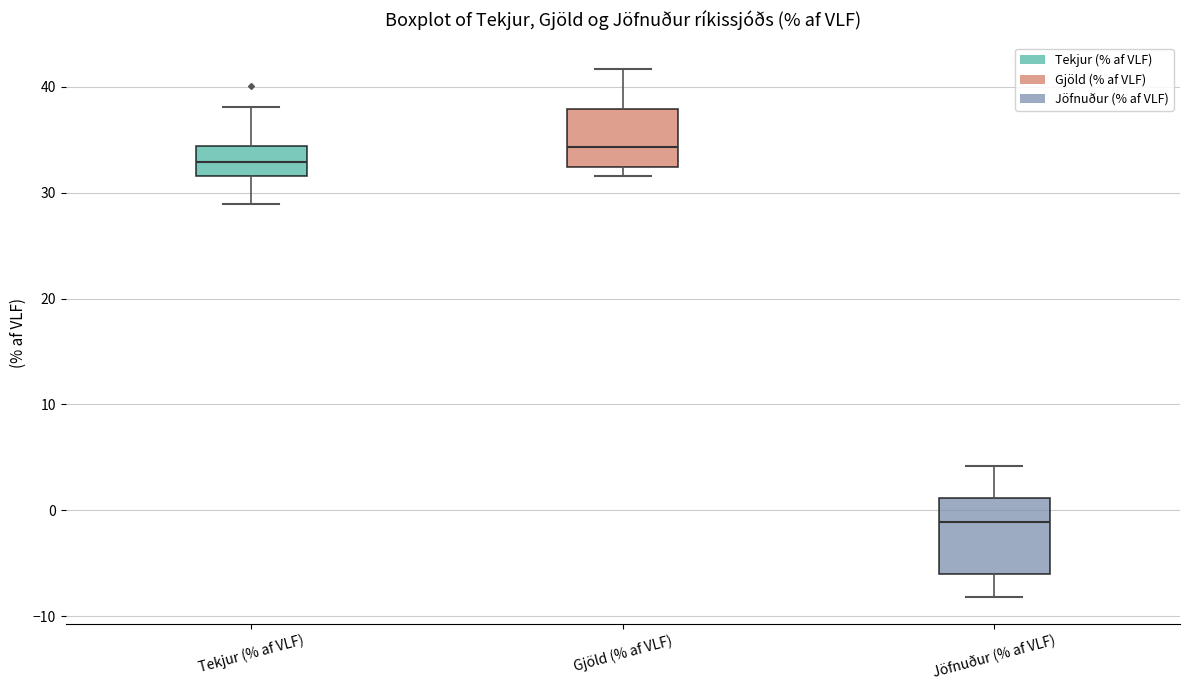

Reading left to right, transcribe this box plot: for each box, give where its median line is, the range the box spans, and where its two whiskers end, as read against the y-axis. The values are not printed on the chart, so give them approximately, as read against the axis.

Tekjur (% af VLF): median 33, box 32 to 34, whiskers 29 to 38
Gjöld (% af VLF): median 34, box 32 to 38, whiskers 32 (just below the box's lower edge) to 42
Jöfnuður (% af VLF): median -1, box -6 to 1, whiskers -8 to 4